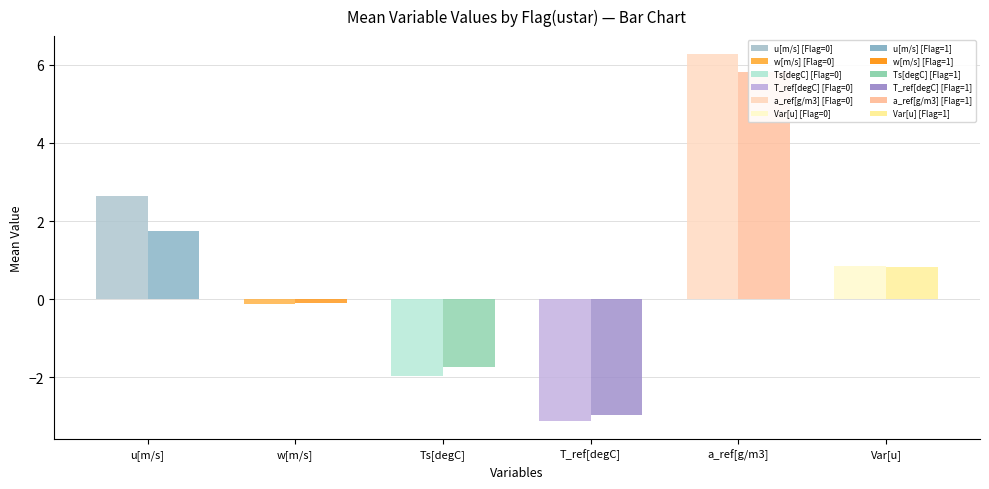

Is the value of u[m/s] at 19 greater than the value of T_ref[degC] at 29?

Yes